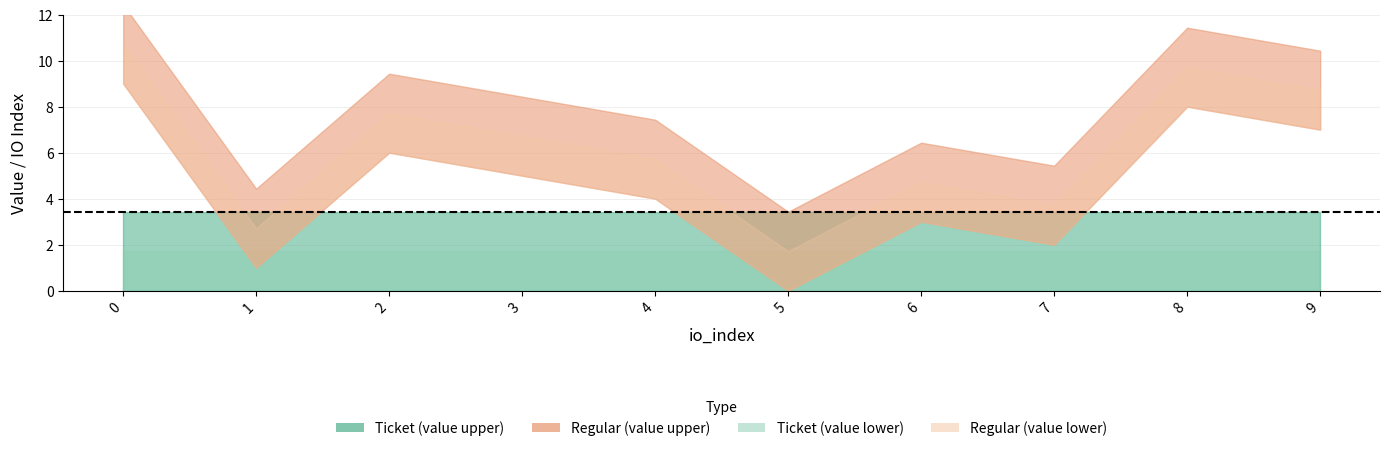

What is the value of the Ticket_value point at the 6th from the left?

3.4